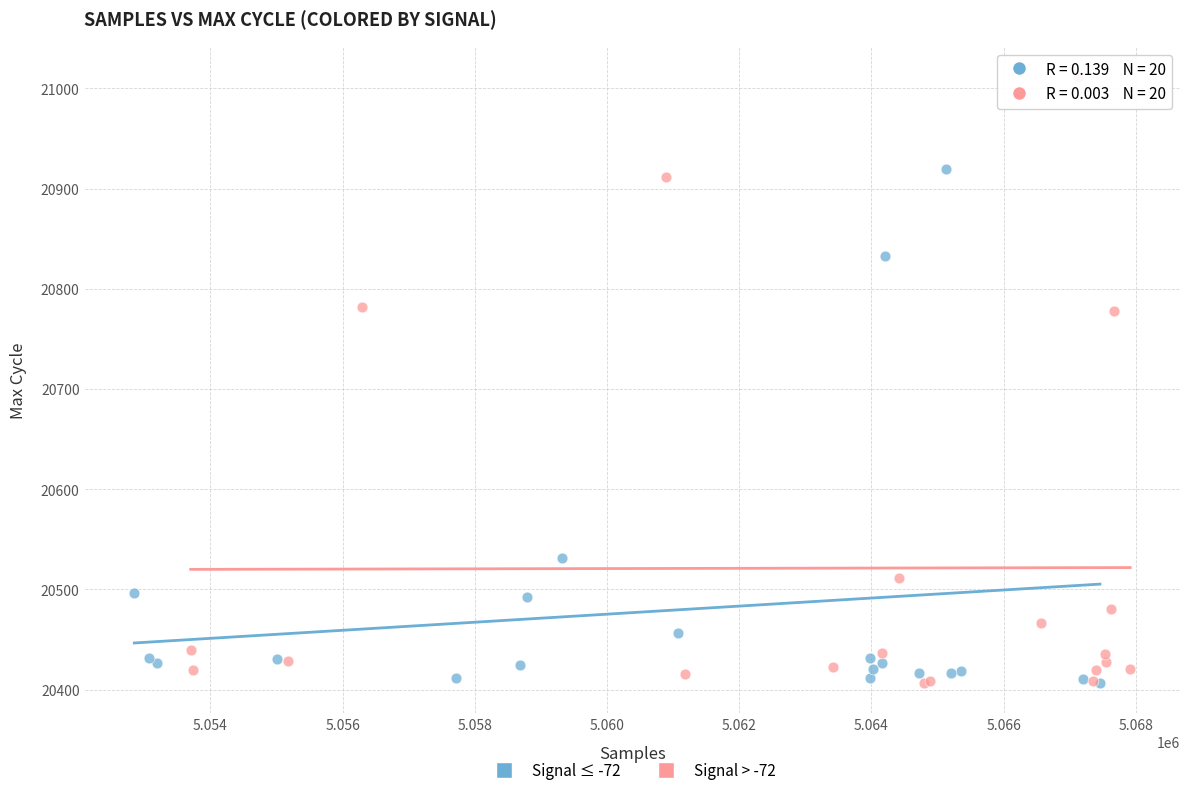

Which series reaches the maximum Y coordinate?

Signal > -72